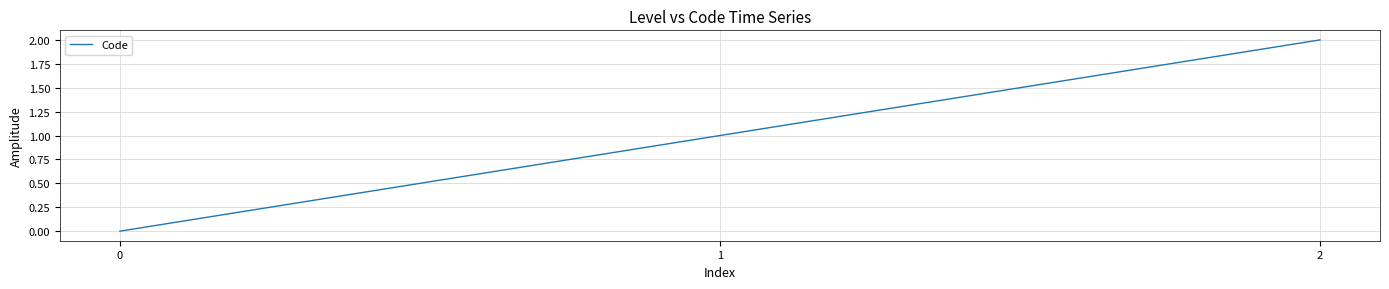

What is the difference between the maximum and minimum values?

2